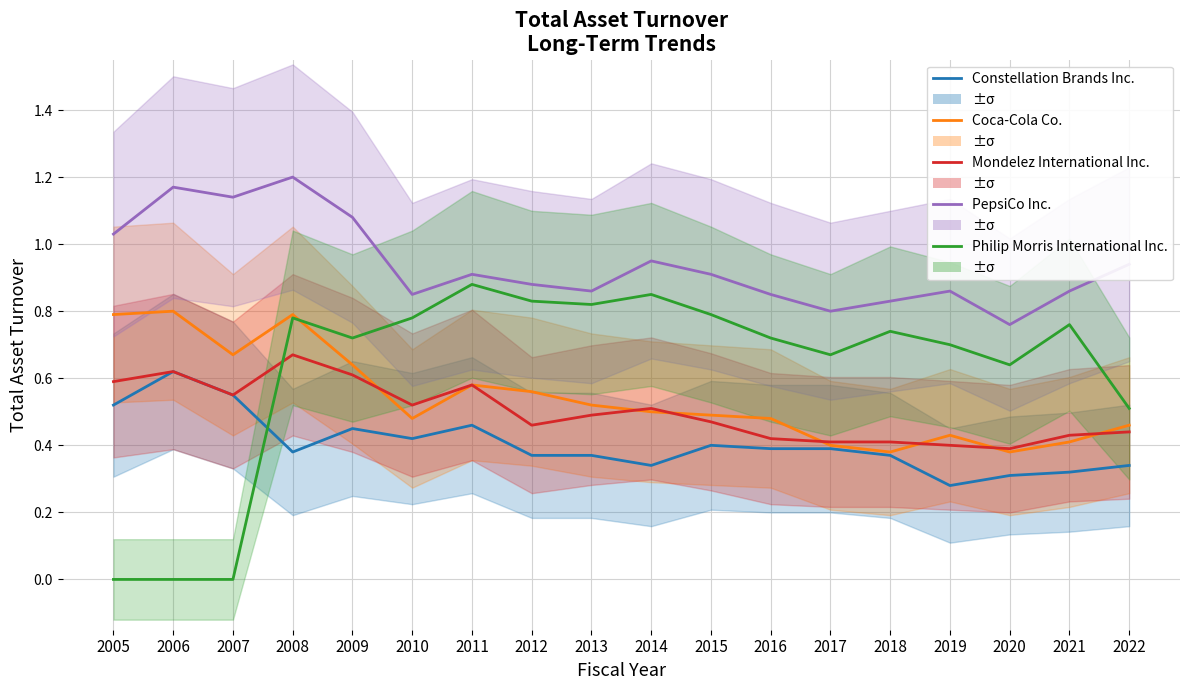

True or false: PepsiCo Inc. and Coca-Cola Co. cross at least once.

False